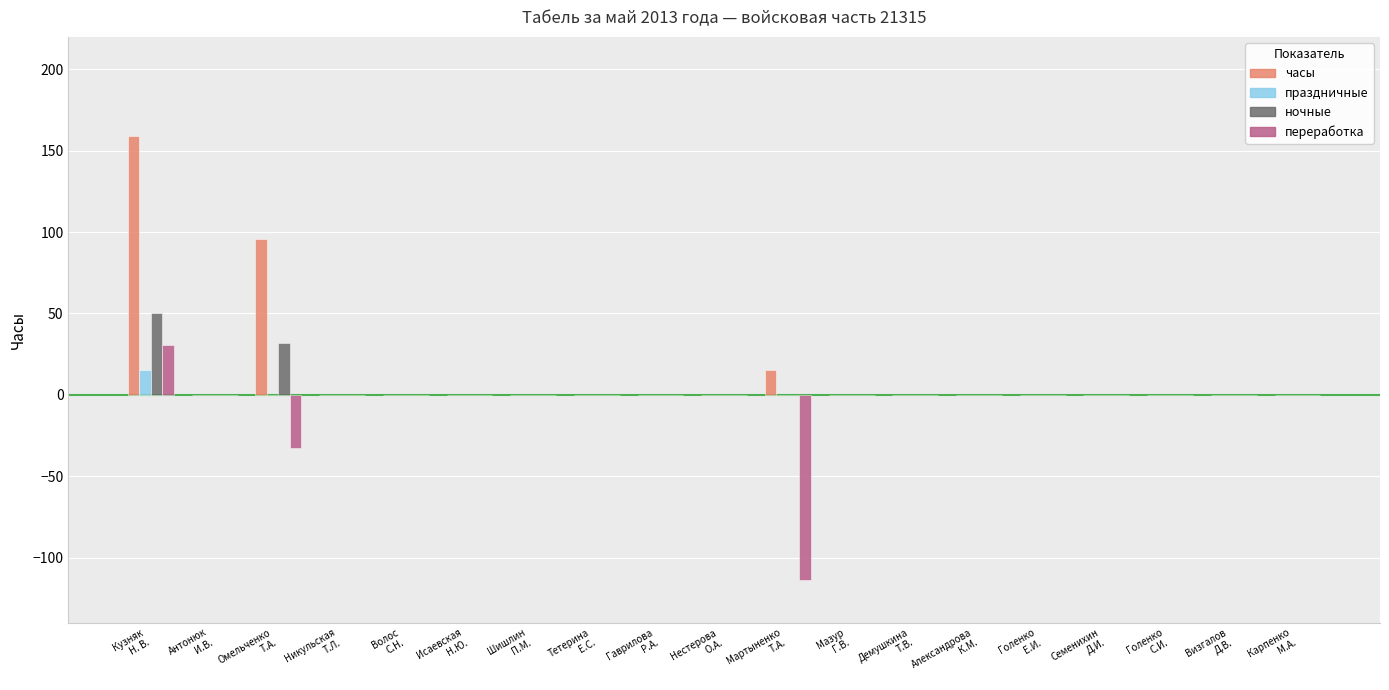

Is it true that праздничные equals 0.0 at Гаврилова
Р.А.?

True